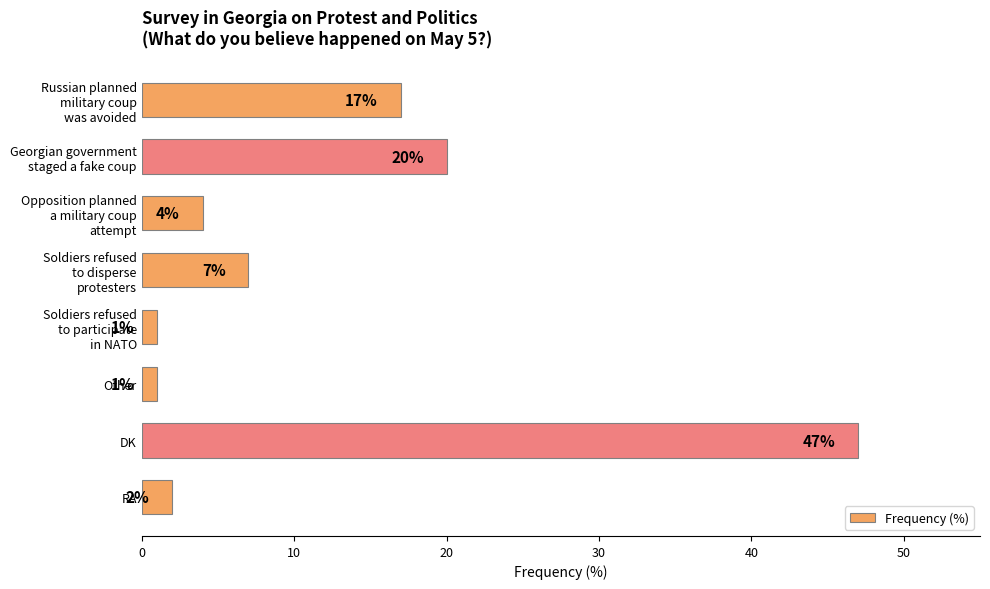

Is it true that the value at Other is 1?

True